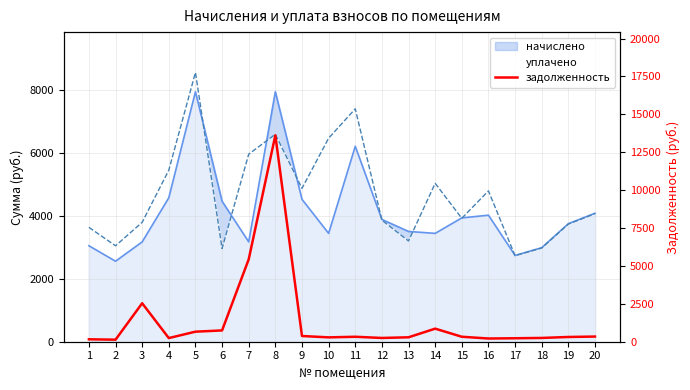

Does the chart display data point markers on the line(s)?

No